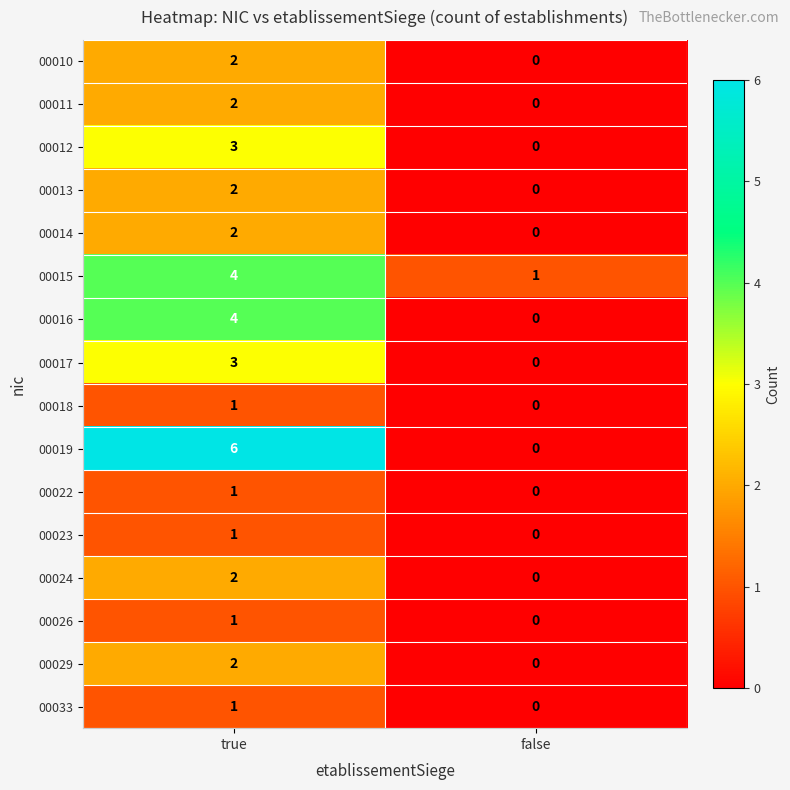

What is the sum of all 00015 values?

5